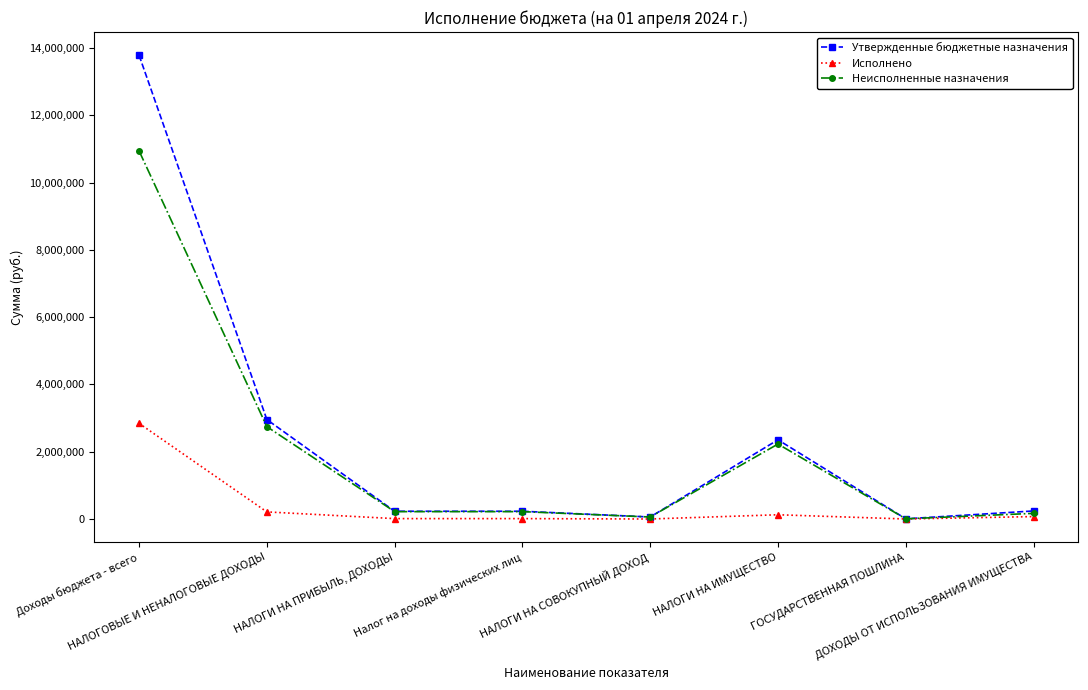

True or false: Неисполненные назначения has more than 2 interior local peaks.

False